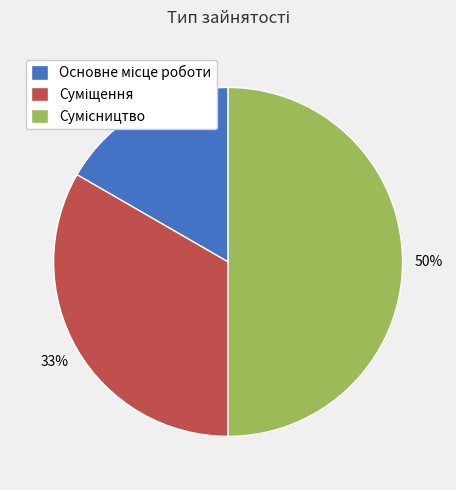

To the nearest percent, what is the difference between the largest and smallest slice percentages?

33%